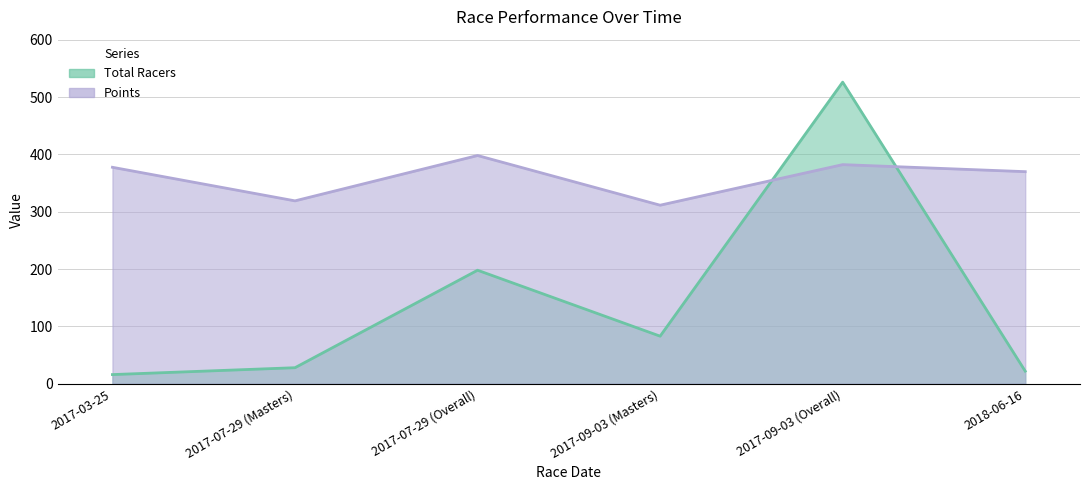

What is the sum of all Points values?

2157.9